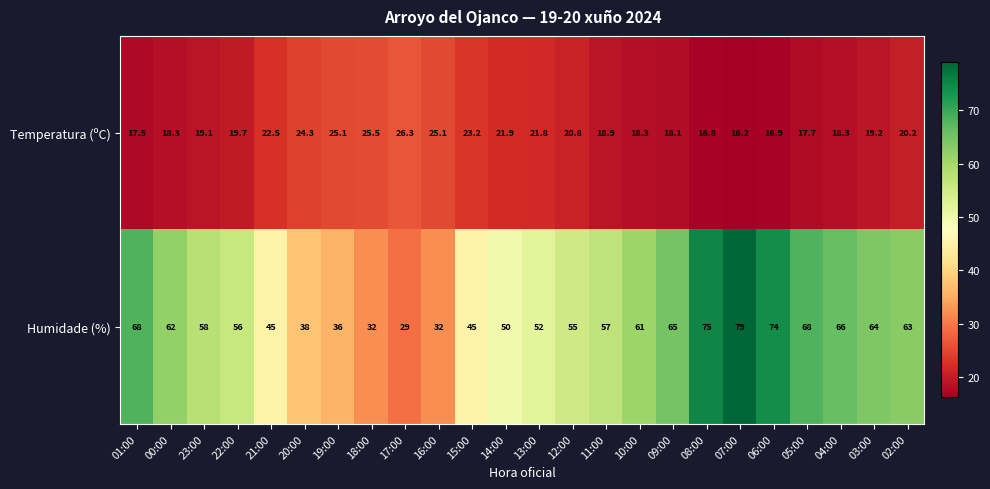

What is the difference between the Humidade (%) values at 11:00 and 01:00?

11.0